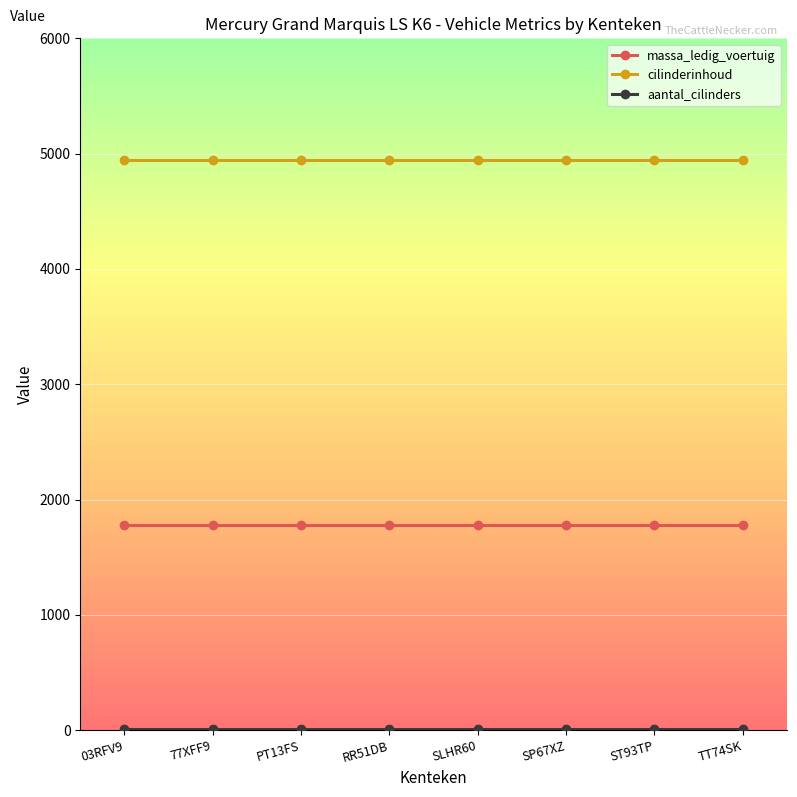

Is it true that massa_ledig_voertuig equals 1775 at SLHR60?

True